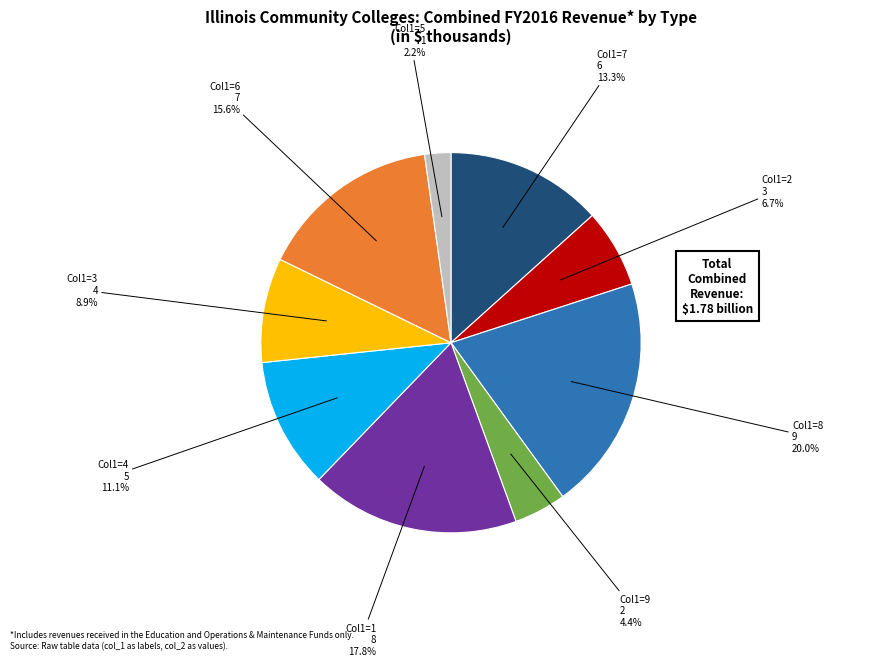

To the nearest percent, what is the average slice percentage?

11%